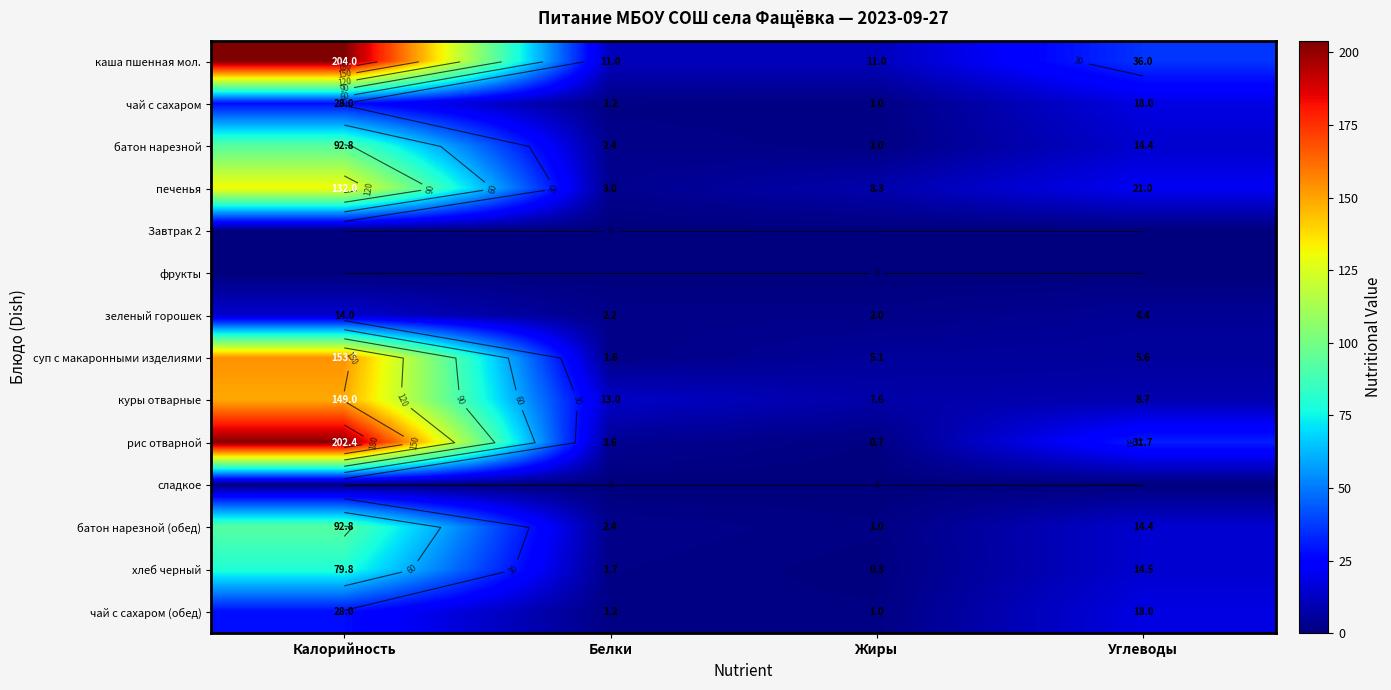

The value of суп с макаронными изделиями at Белки is 0.5. True or false?

False